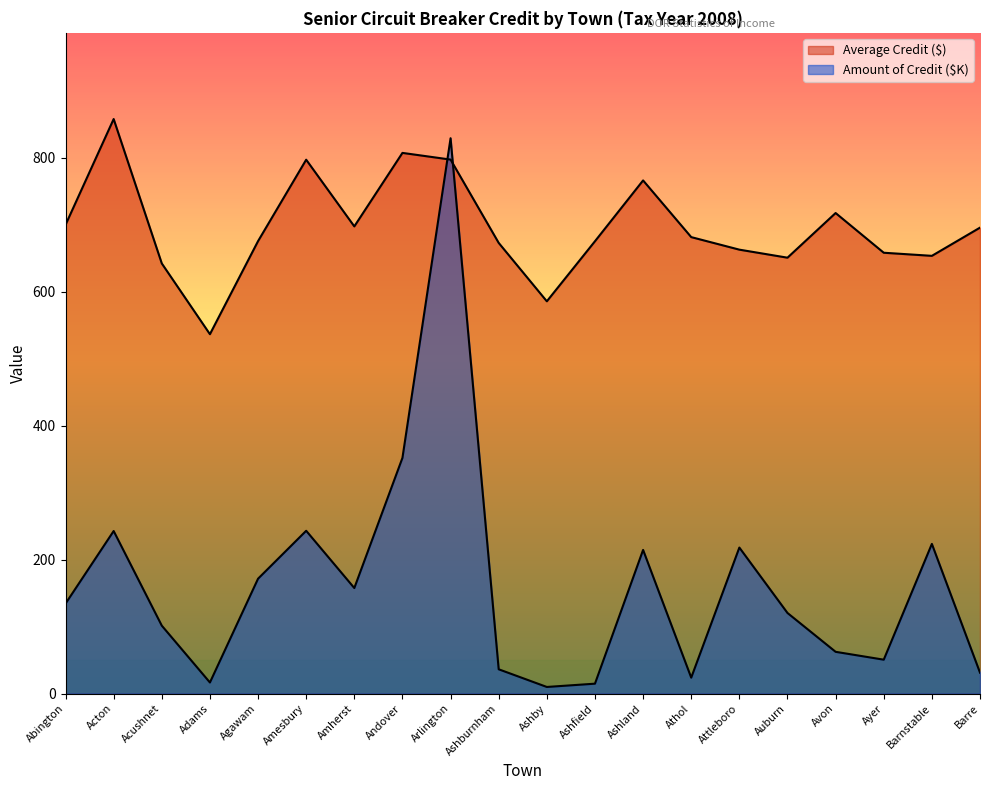

How many lines are shown in the chart?

2